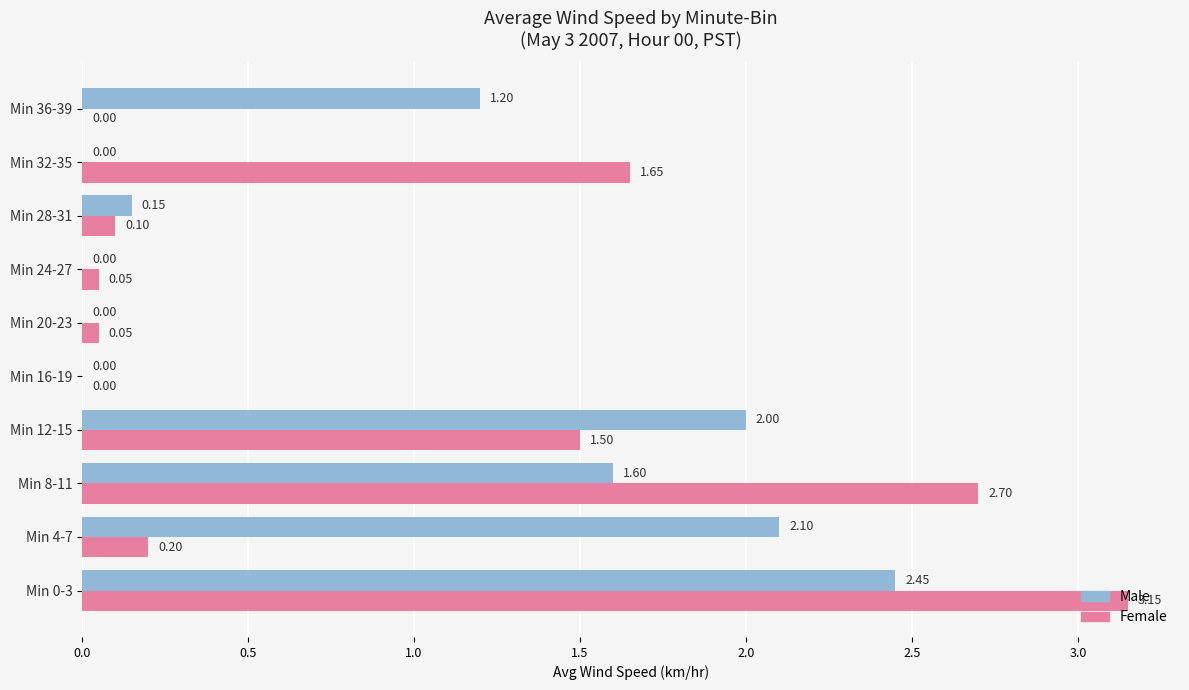

Which series changed the most between Min 8-11 and Min 36-39?

Female